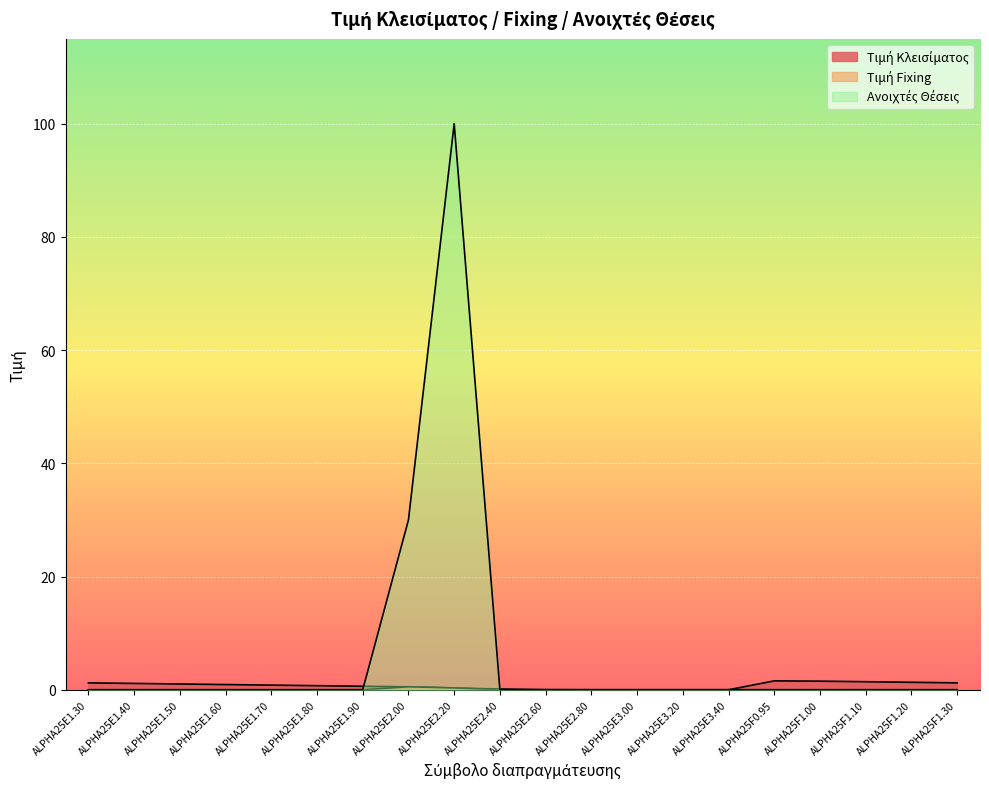

The Τιμή Κλεισίματος series shows 1.5 at ALPHA25F1.00. True or false?

True